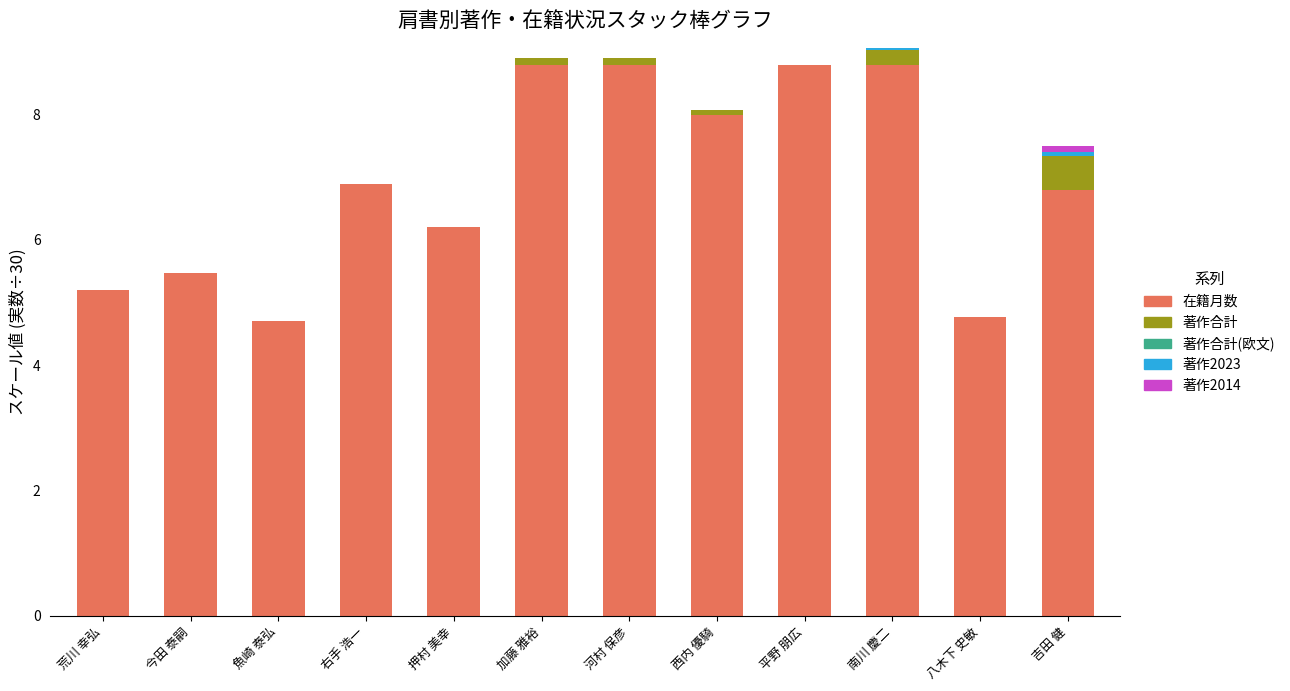

At which label is 在籍月数 closest to 6?

押村 美幸